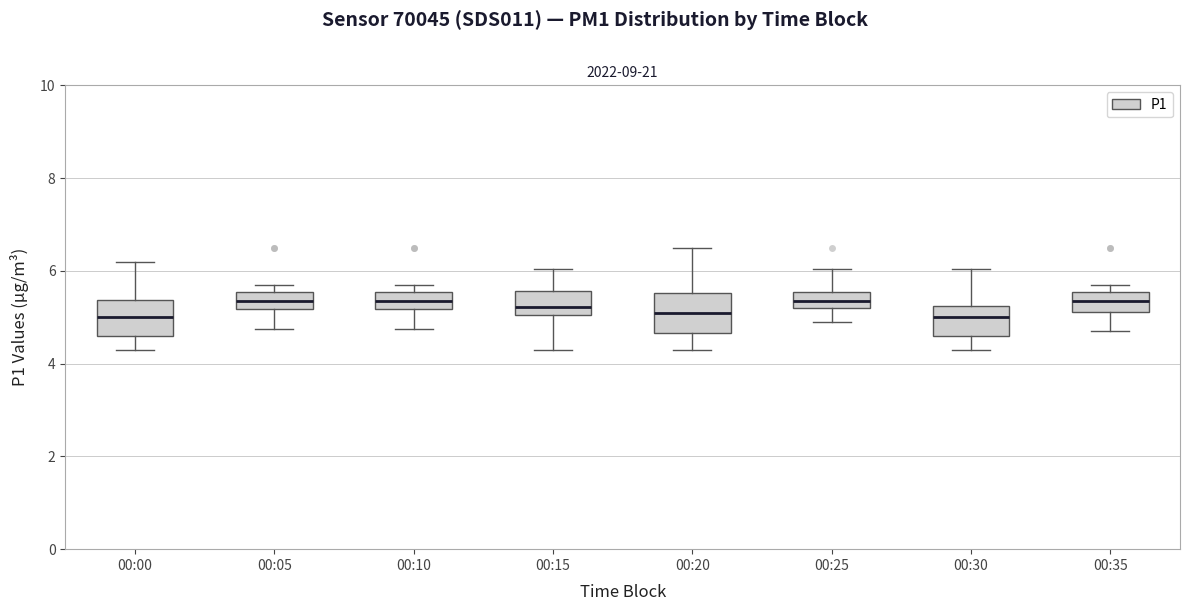

Reading left to right, read every box against the y-axis: the position of its median line, the range the box covers, and the ends of its whiskers. The values are not printed on the chart, so give them approximately, as read against the axis.

00:00: median 5.0, box 4.6 to 5.4, whiskers 4.4 to 6.2
00:05: median 5.4, box 5.2 to 5.6, whiskers 4.8 to 5.8
00:10: median 5.4, box 5.2 to 5.6, whiskers 4.8 to 5.8
00:15: median 5.2, box 5.0 to 5.6, whiskers 4.4 to 6.0
00:20: median 5.2, box 4.6 to 5.6, whiskers 4.4 to 6.6
00:25: median 5.4, box 5.2 to 5.6, whiskers 5.0 to 6.0
00:30: median 5.0, box 4.6 to 5.2, whiskers 4.4 to 6.0
00:35: median 5.4, box 5.2 to 5.6, whiskers 4.8 to 5.8